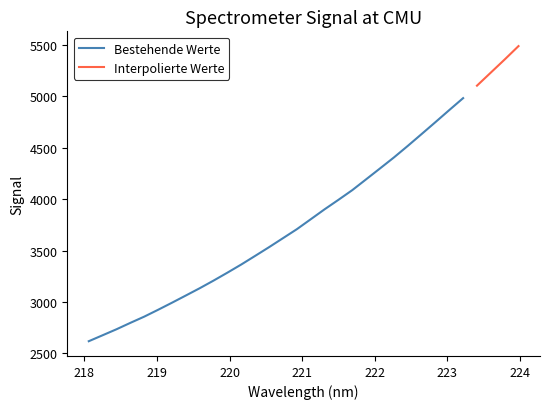

What is the sum of all values?

123590.1